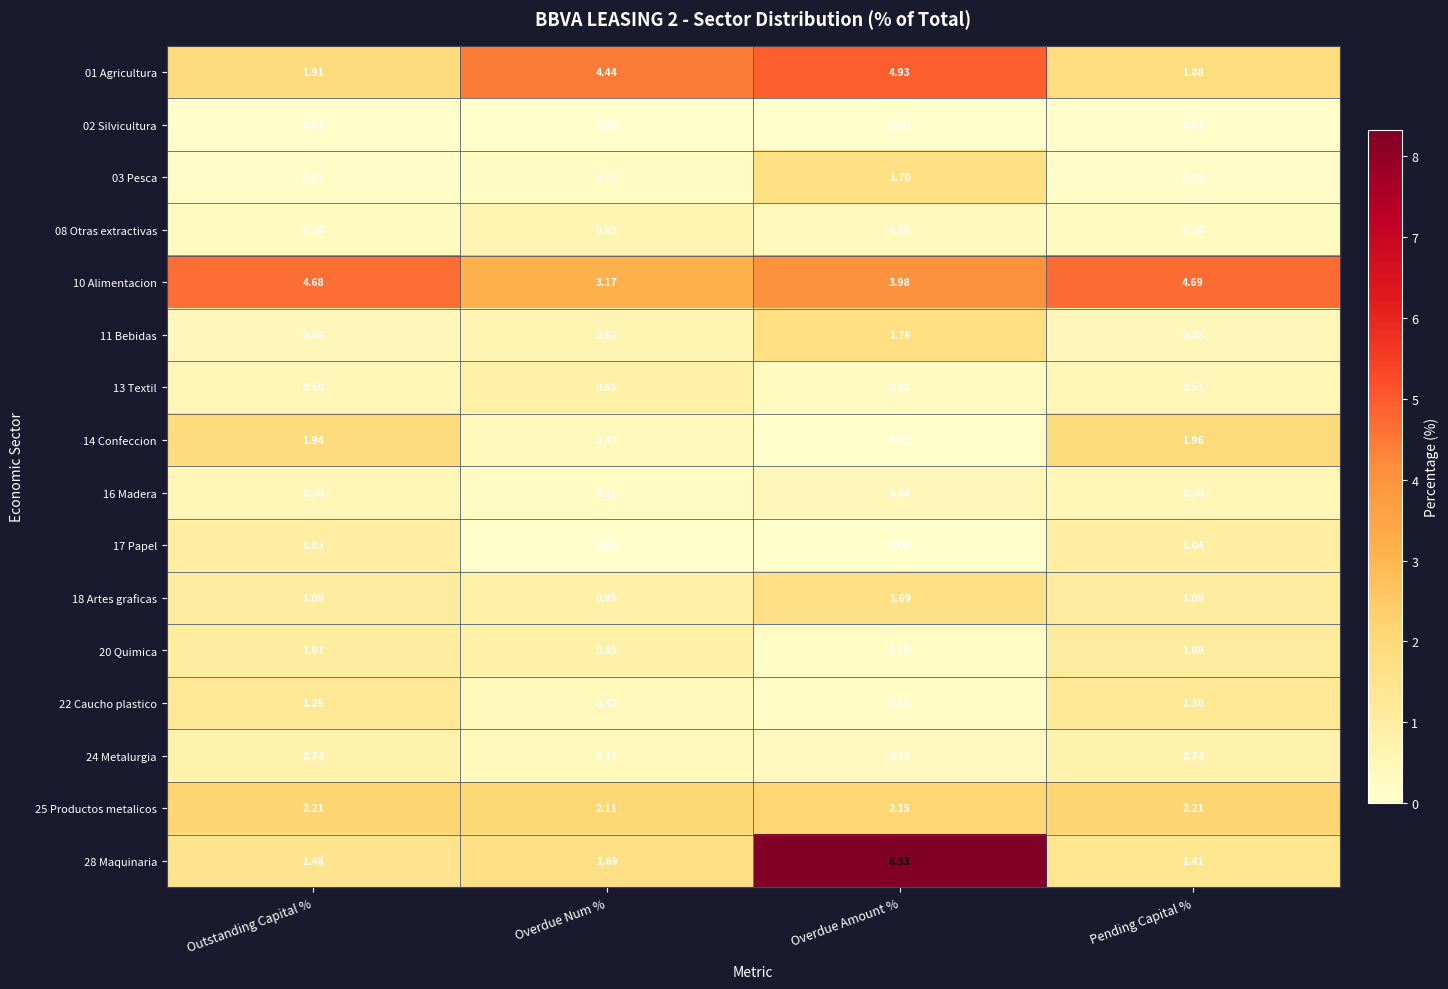

Is the value of 28 Maquinaria at Outstanding Capital % greater than the value of 02 Silvicultura at Outstanding Capital %?

Yes